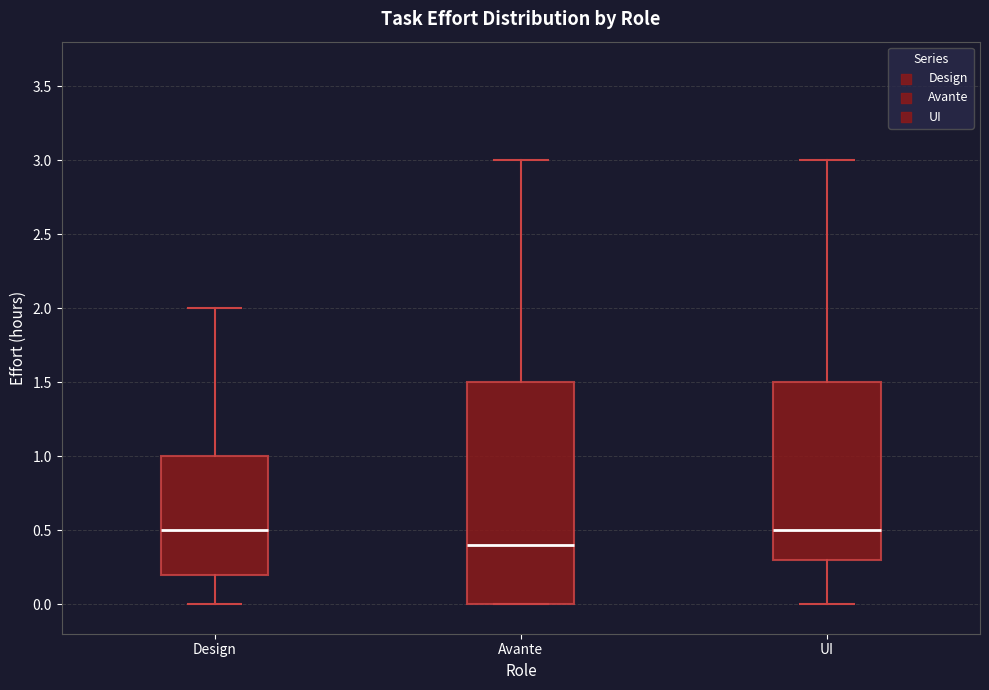

Where does the lower whisker of the box for UI end on the y-axis? The values are not printed on the chart, so give them approximately, as read against the axis.

0.0